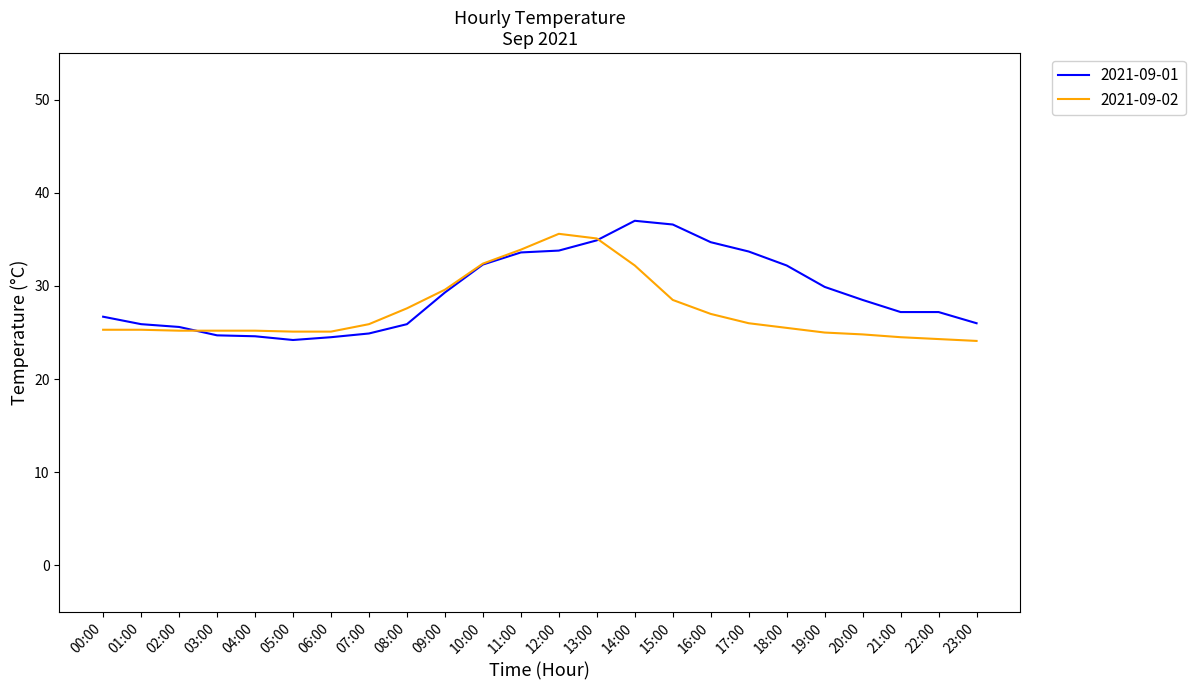

The 2021-09-02 series shows 25.9 at 07:00. True or false?

True